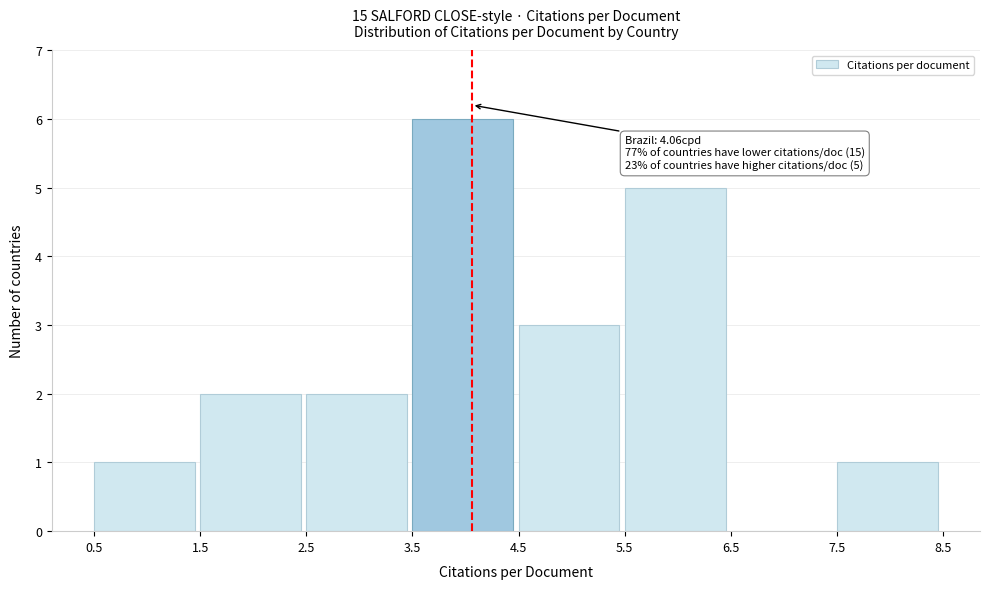

Over which range of the x-axis is the bar tallest?

3.5 to 4.5